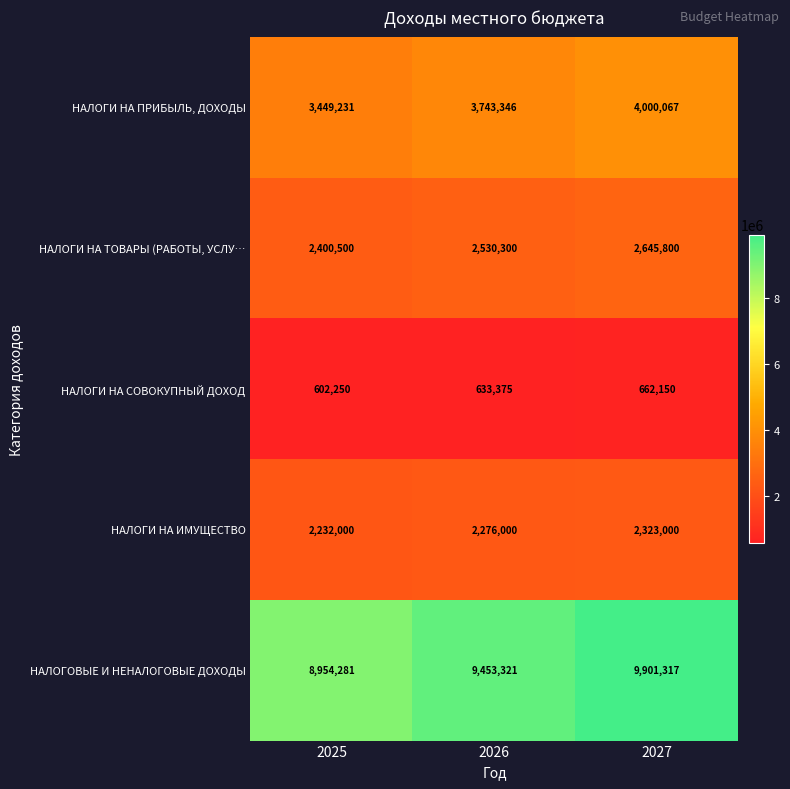

Reading left to right, extract all data points from this chart.

НАЛОГИ НА ПРИБЫЛЬ, ДОХОДЫ: 3449231	3743346	4000067
НАЛОГИ НА ТОВАРЫ (РАБОТЫ, УСЛУ…: 2400500	2530300	2645800
НАЛОГИ НА СОВОКУПНЫЙ ДОХОД: 602250	633375	662150
НАЛОГИ НА ИМУЩЕСТВО: 2232000	2276000	2323000
НАЛОГОВЫЕ И НЕНАЛОГОВЫЕ ДОХОДЫ: 8954281	9453321	9901317